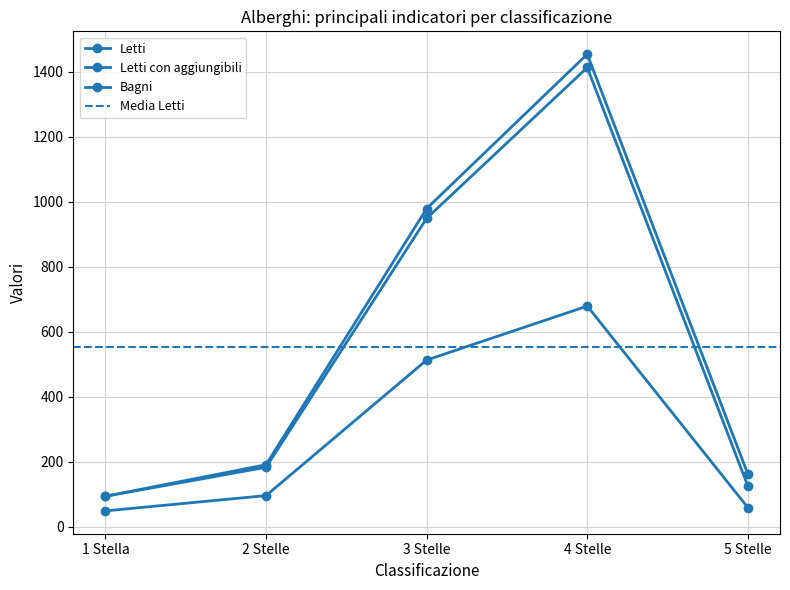

Reading left to right, list all the values displayed in this chart.

Letti: 94	183	949	1413	125
Letti con aggiungibili: 94	191	979	1454	162
Bagni: 49	96	513	679	59